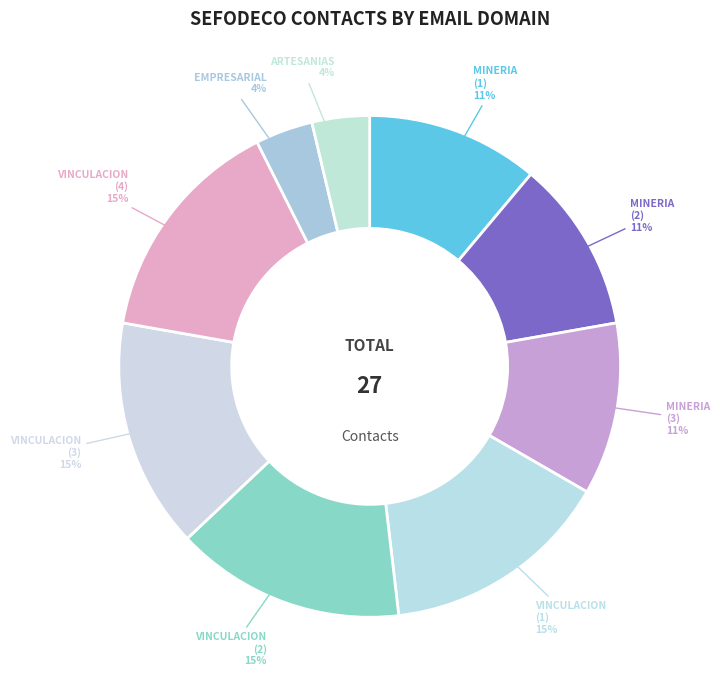

Rank the categories by value from highest to lowest.

vinculacion.sefodeco, vinculacion.sefodeco (2), vinculacion.sefodeco (3), vinculacion.sefodeco (4), mineria.sefodeco, mineria.sefodeco (2), mineria.sefodeco (3), empresarial.sefodeco, artesanias.sefodeco